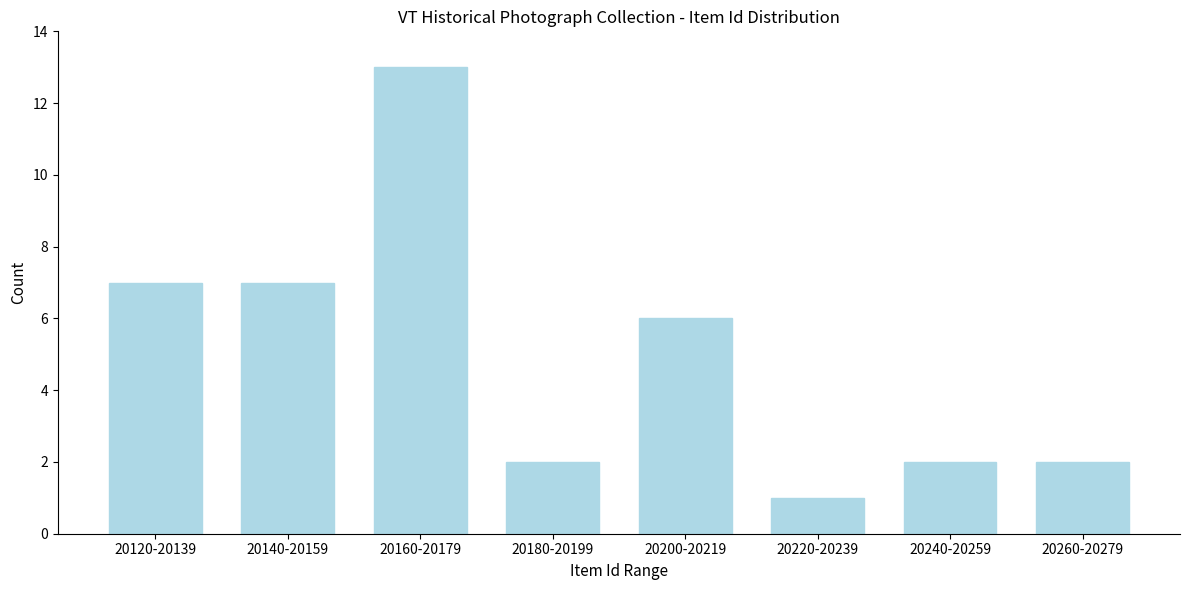

Reading left to right, transcribe all the data shown in this chart.

20120-20139=7	20140-20159=7	20160-20179=13	20180-20199=2	20200-20219=6	20220-20239=1	20240-20259=2	20260-20279=2